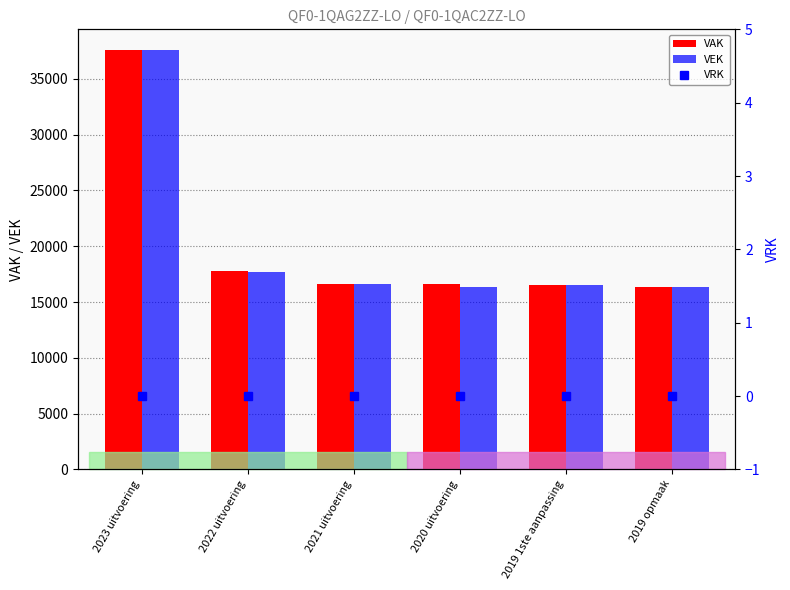

Which series has the widest spread of values?

VEK